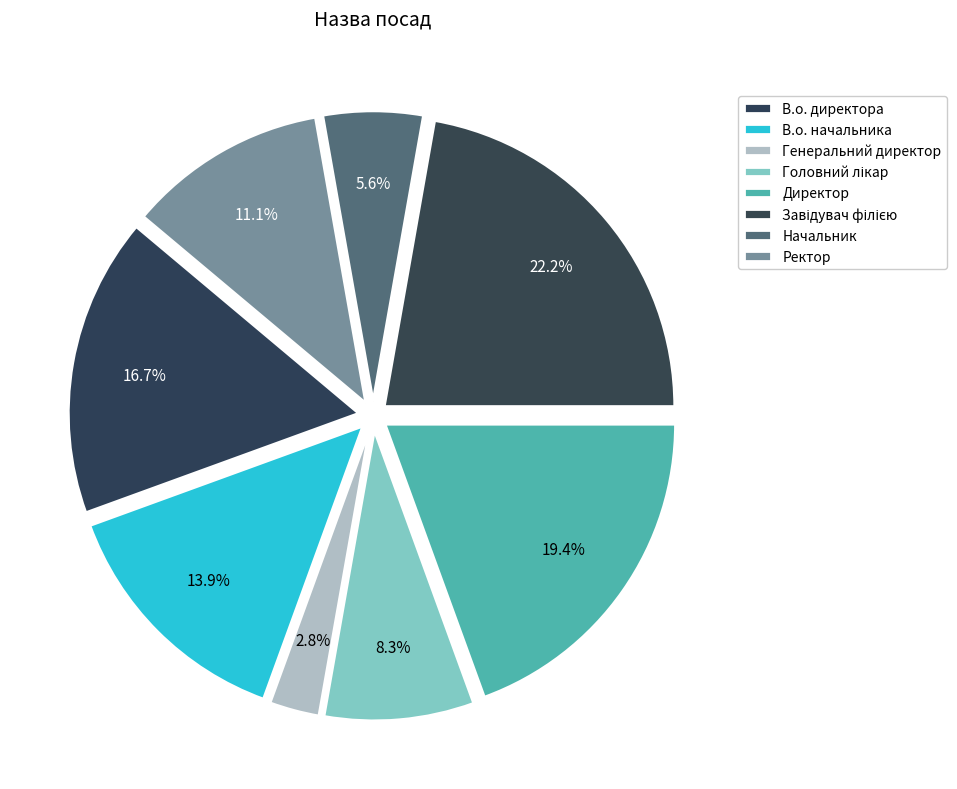

To the nearest percent, what percentage of the pie is Начальник?

6%